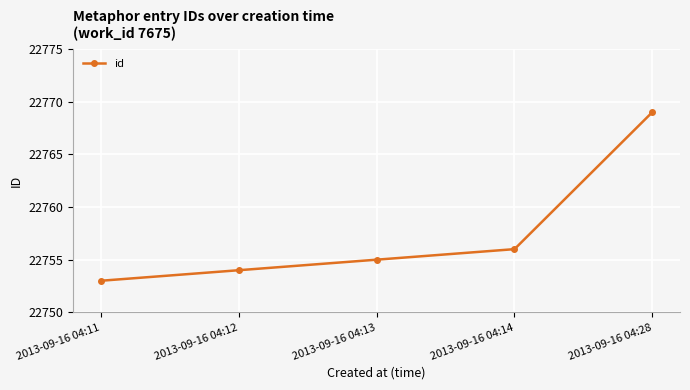

What is the change in value from 2013-09-16 04:14 to 2013-09-16 04:28?

+13